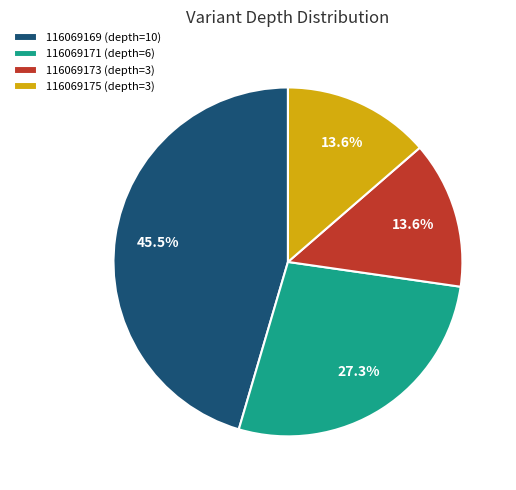

To the nearest percent, what is the difference between the largest and smallest slice percentages?

32%